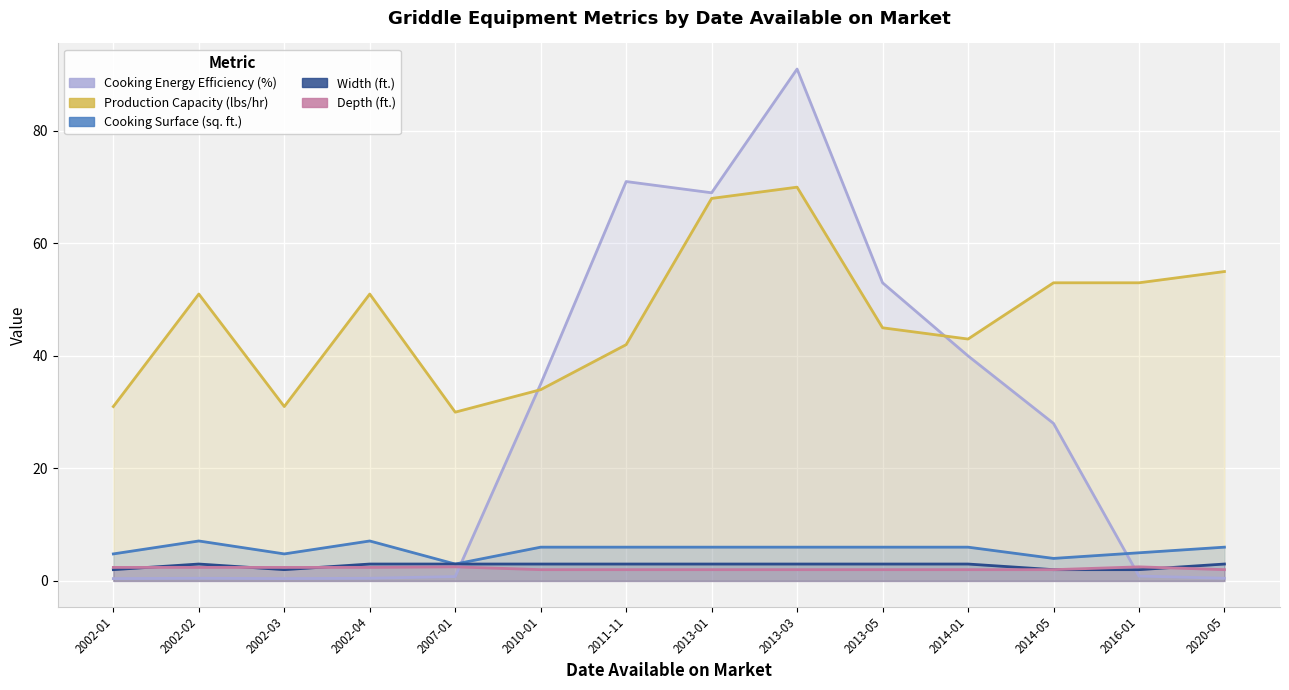

What is the minimum value for Cooking Energy Efficiency (%)?

0.4